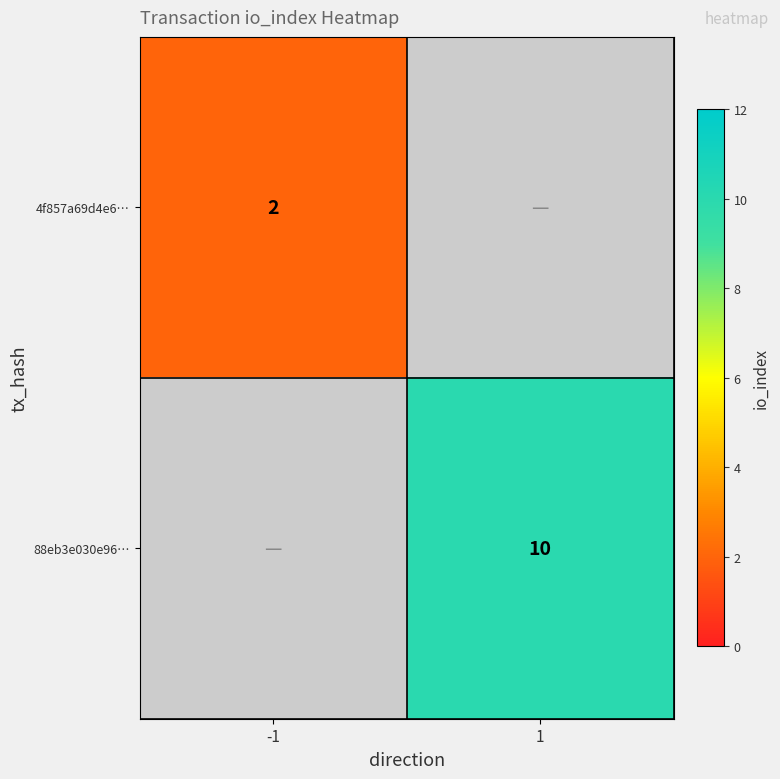

Is it true that 4f857a69d4e6… equals 3 at -1?

False